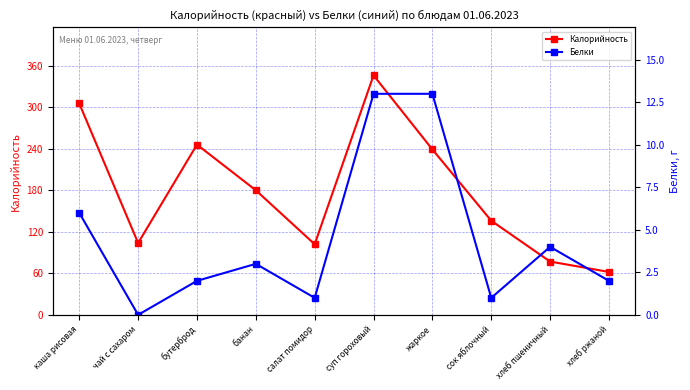

What is the spread (max minus min) of values at чай с сахаром?

103.8